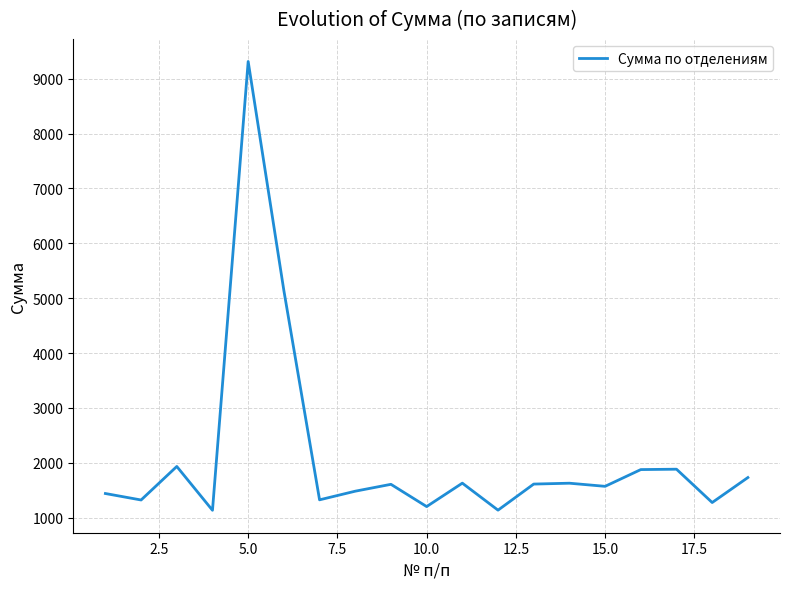

What is the difference between the maximum and minimum values?

8176.7